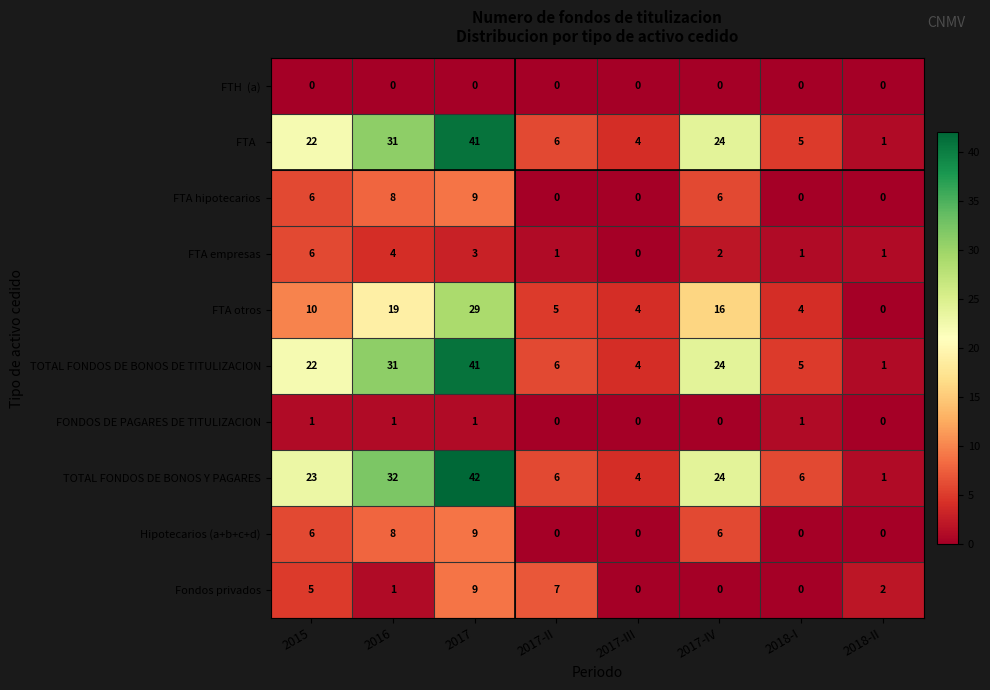

What is the average value of the Fondos privados series?

3